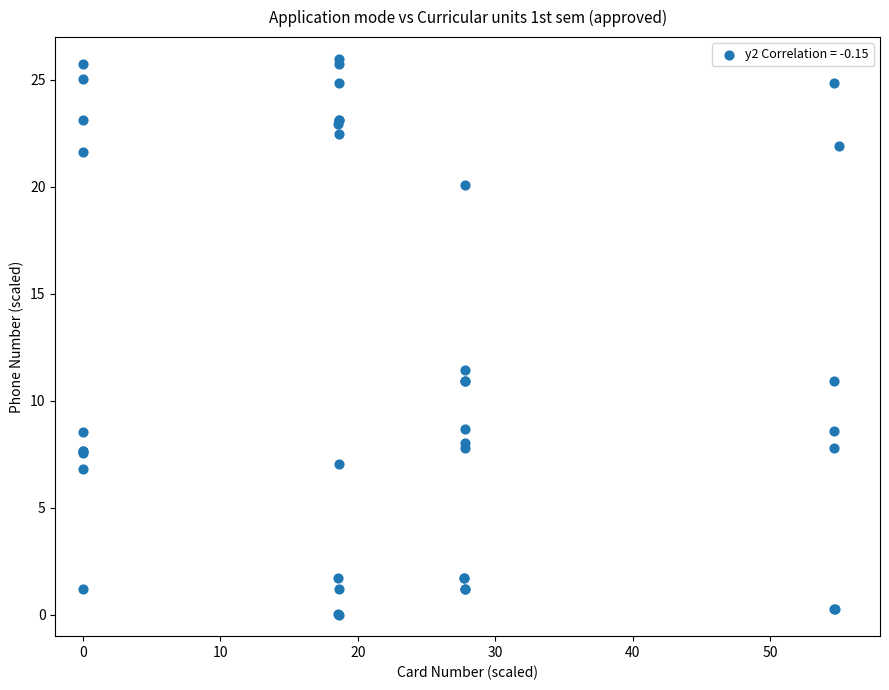

What Y value in the scatter plot is closest to 13?

11.4